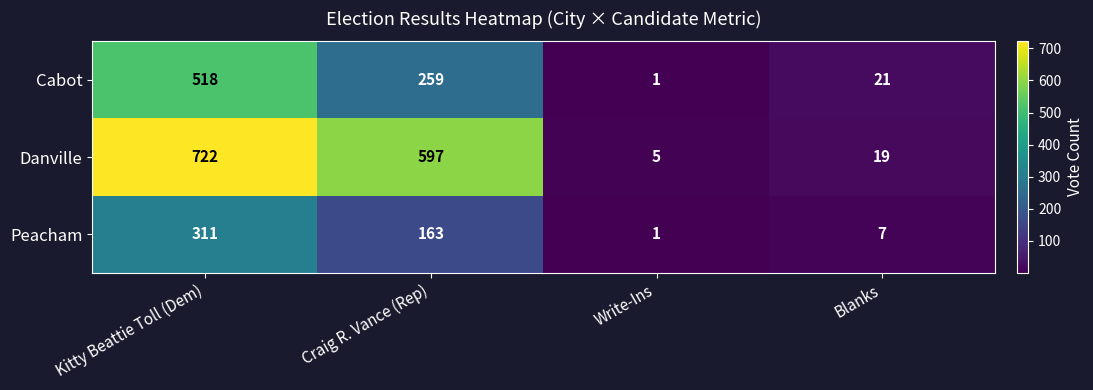

List the series in order of their overall mean, highest first.

Danville, Cabot, Peacham